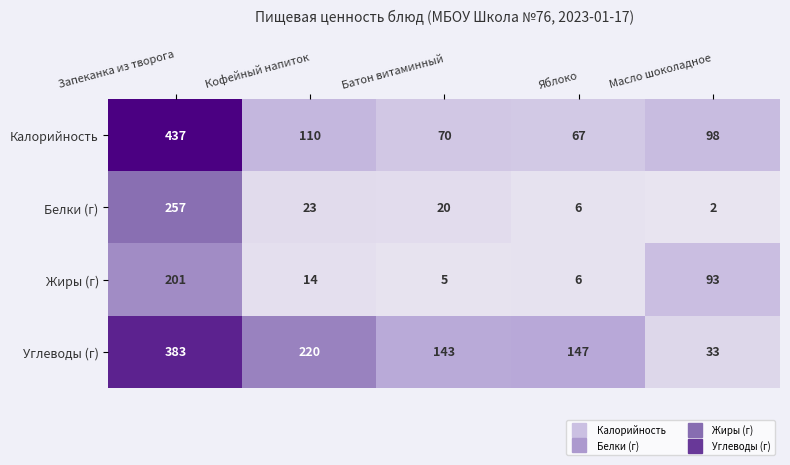

Which series has the largest total across all categories?

Углеводы (г)